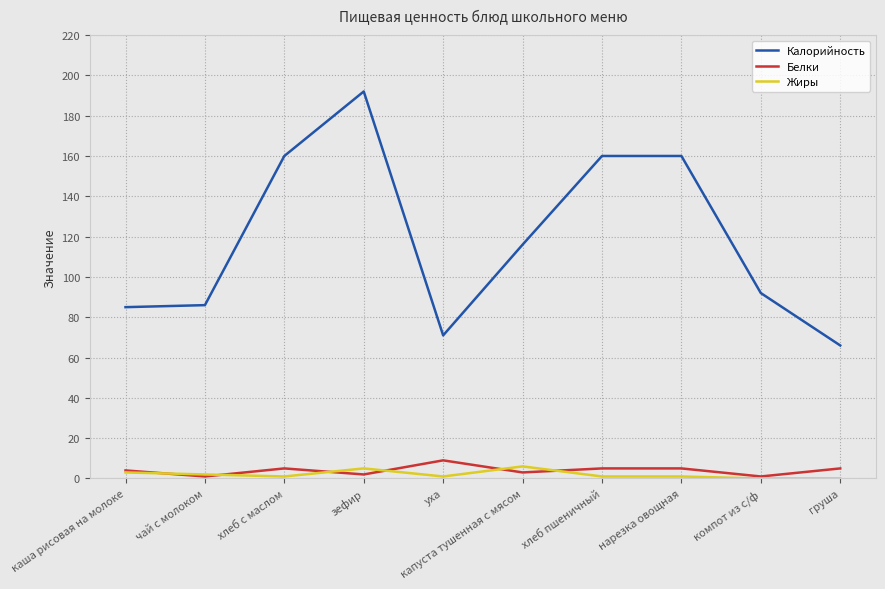

What is the average value of the Жиры series?

2